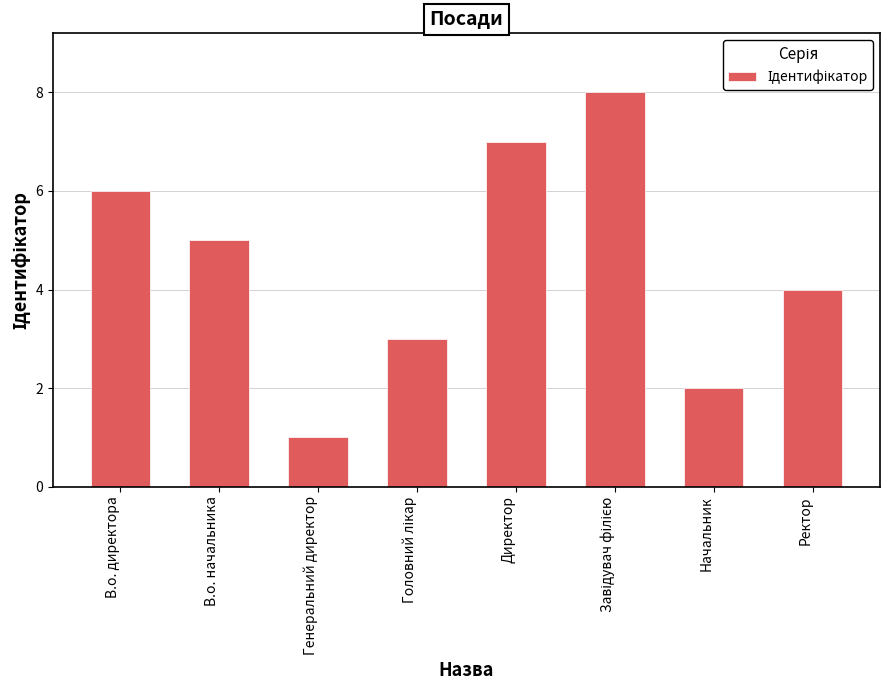

At which label does the data first exceed 5?

В.о. директора